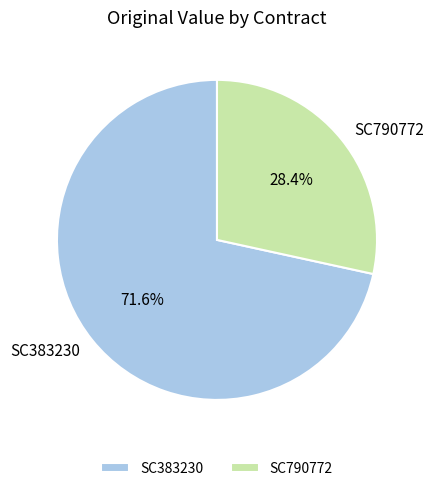

What is the ratio of the value at SC790772 to the value at SC383230?

0.4